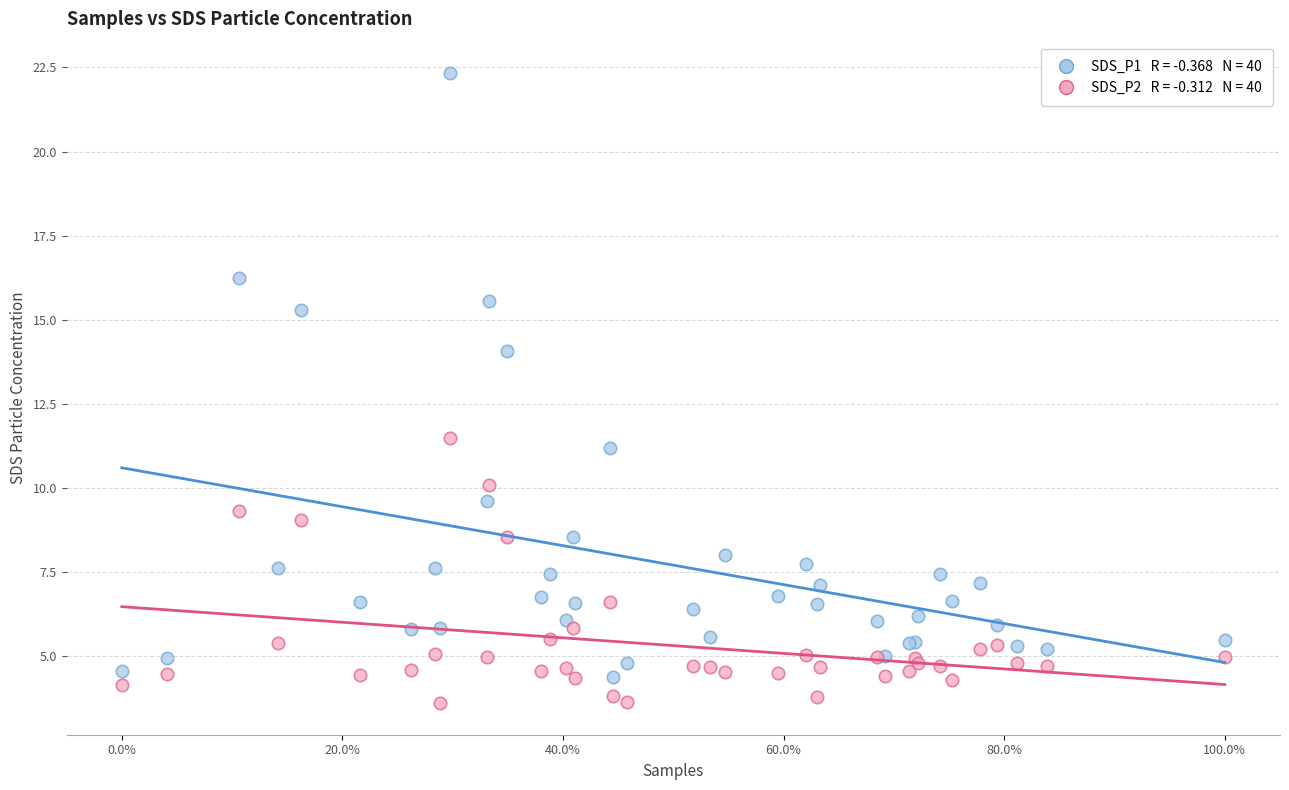

Across all series, what Y value is closest to 12?

11.5